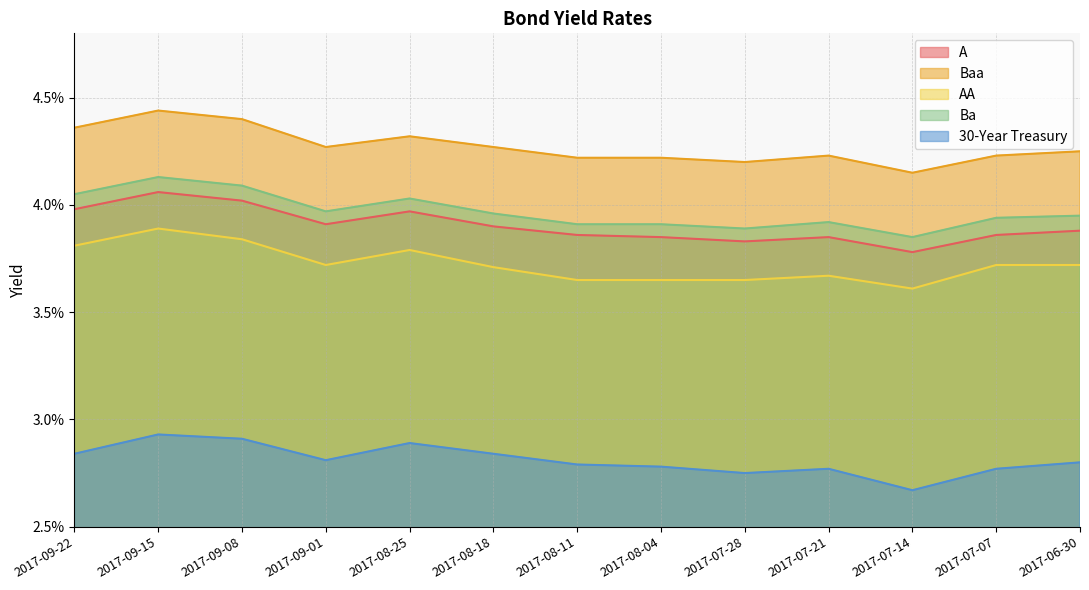

At which category does A reach its first local valley?

2017-09-01